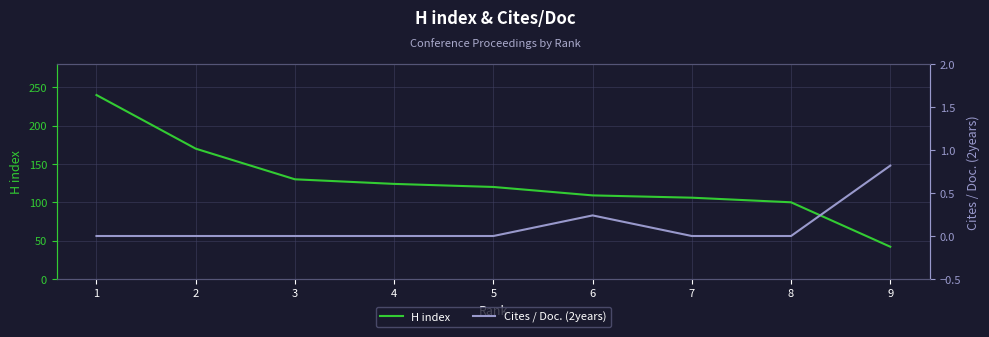

True or false: Cites / Doc. (2years) and H index cross at least once.

False